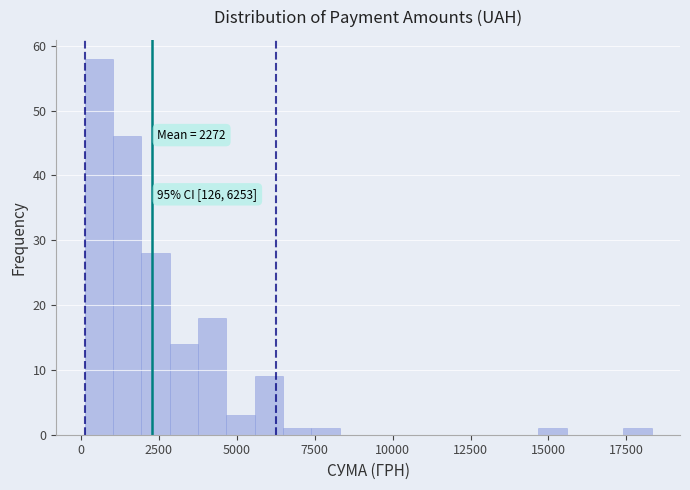

Around what value on the x-axis is the tallest bar? Give the approximate position of its centre, as read against the axis.

500